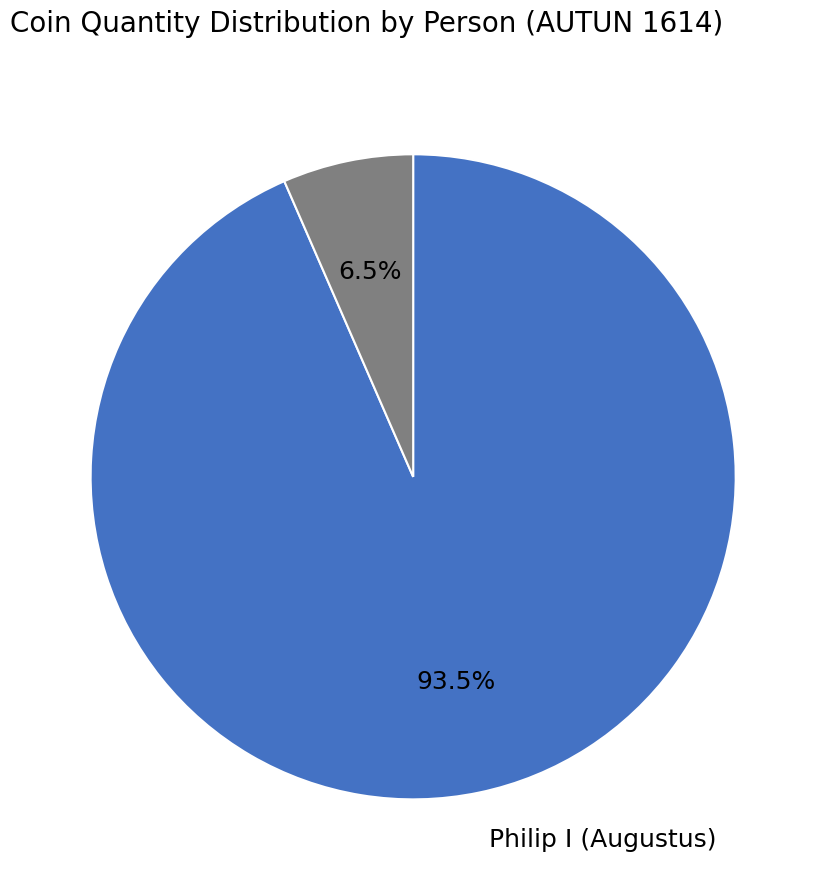

To the nearest percent, what is the difference between the largest and smallest slice percentages?

87%